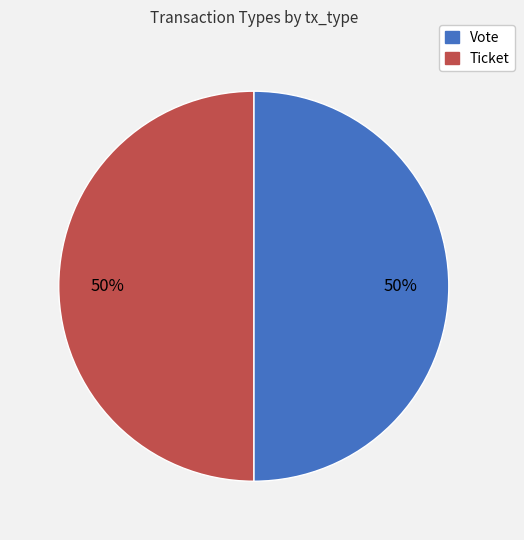

Approximately how many times larger is the value at Ticket compared to Vote?

1.0